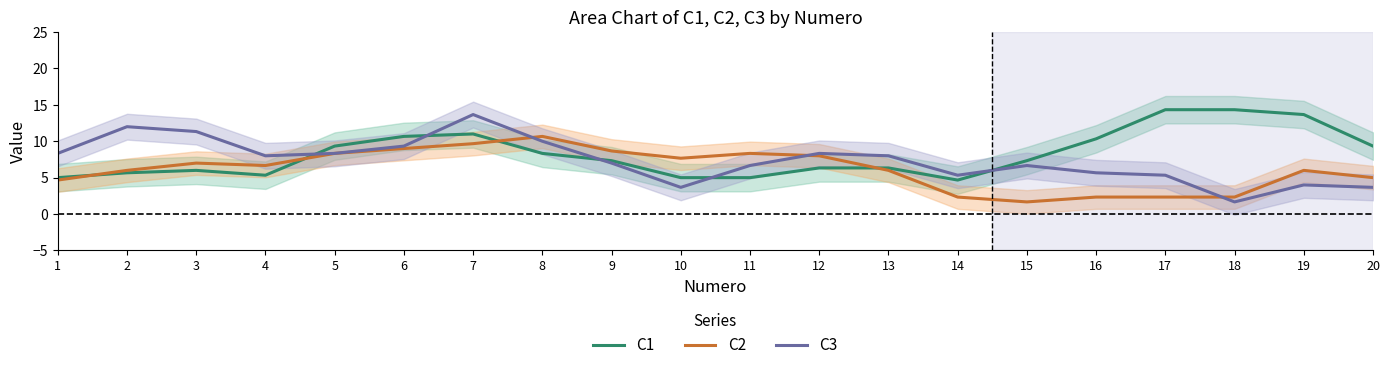

Is this an area chart (filled region under the line)?

No